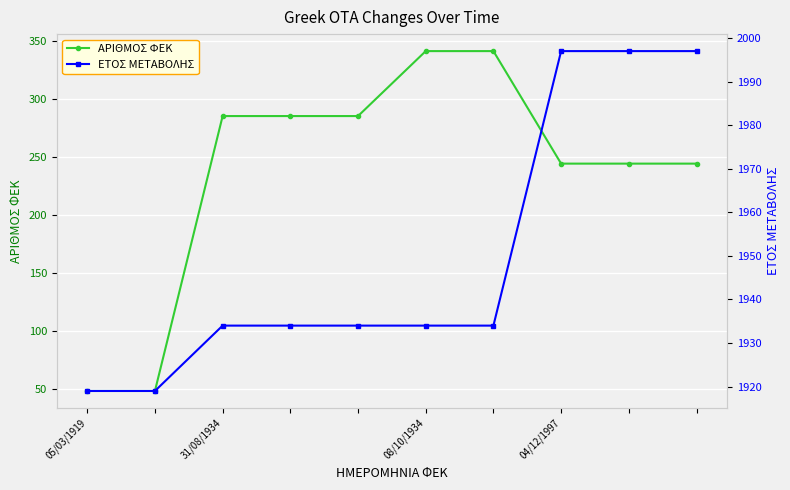

Reading left to right, list all the values displayed in this chart.

ΑΡΙΘΜΟΣ ΦΕΚ: 48	48	285	285	285	341	341	244	244	244
ΕΤΟΣ ΜΕΤΑΒΟΛΗΣ: 1919	1919	1934	1934	1934	1934	1934	1997	1997	1997